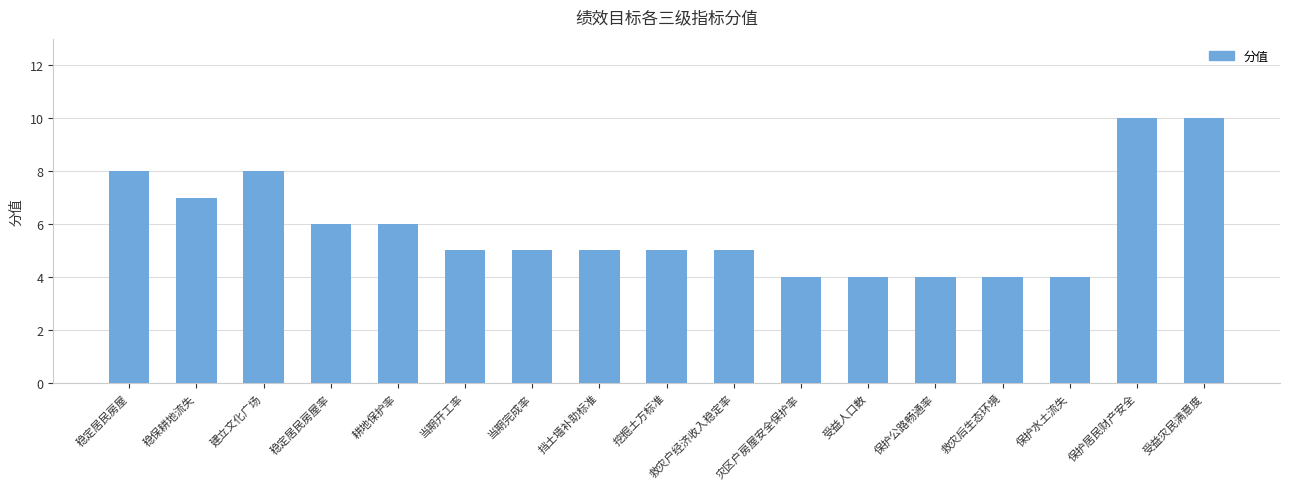

What is the change in value from 建立文化广场 to 灾区户房屋安全保护率?

-4